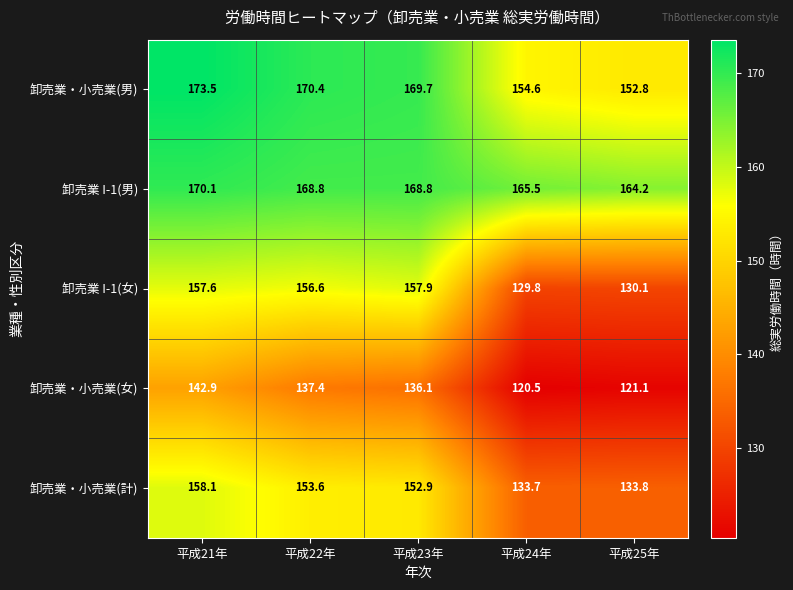

The 卸売業 I-1(男) series shows 267.9 at 平成22年. True or false?

False